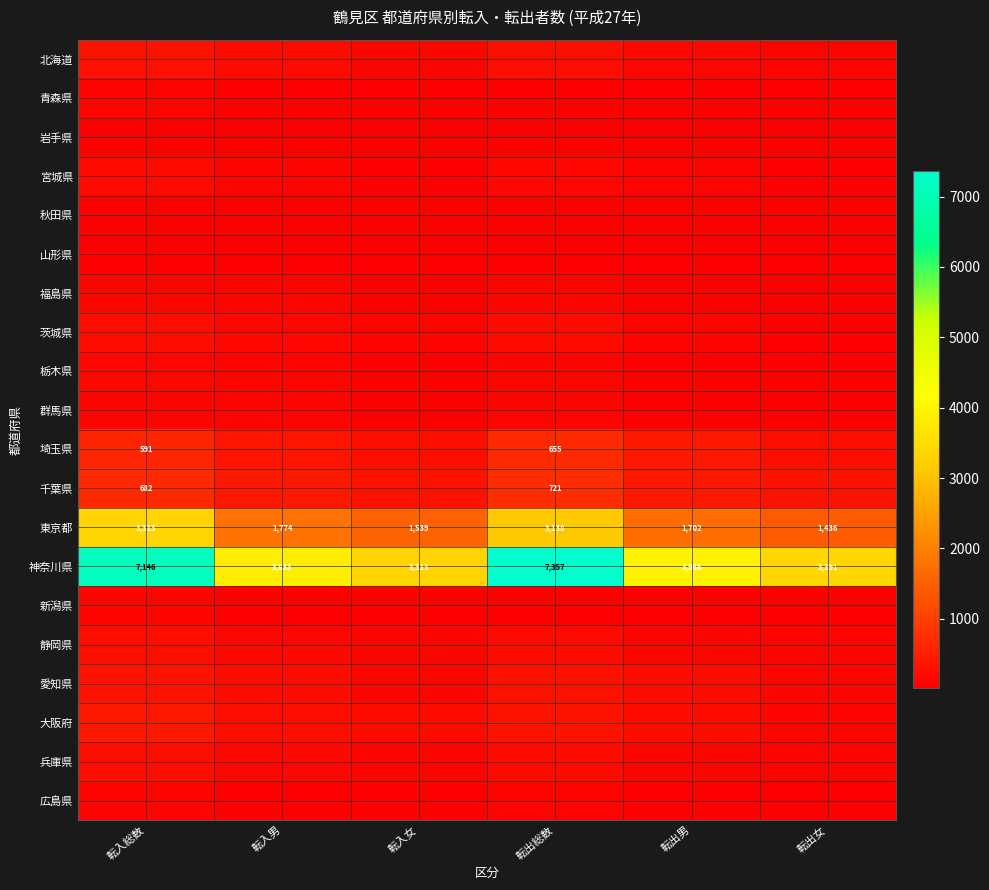

What is the smallest value displayed?

13